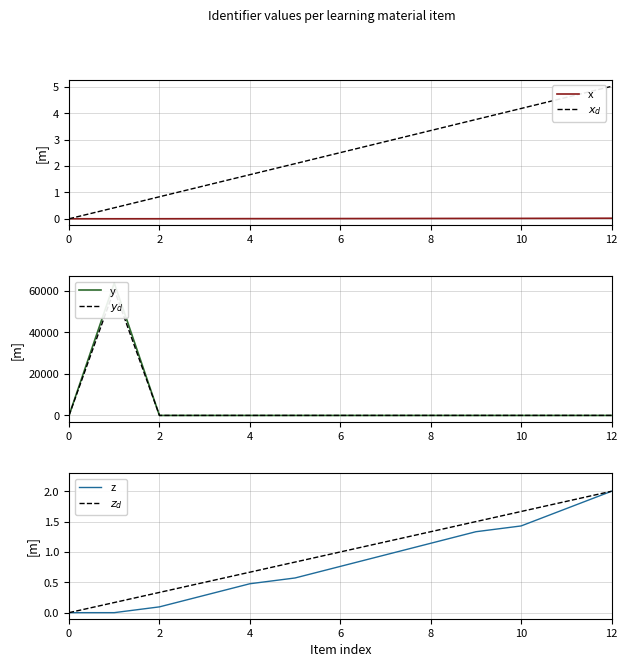

True or false: $y_d$ and z intersect in this chart.

False